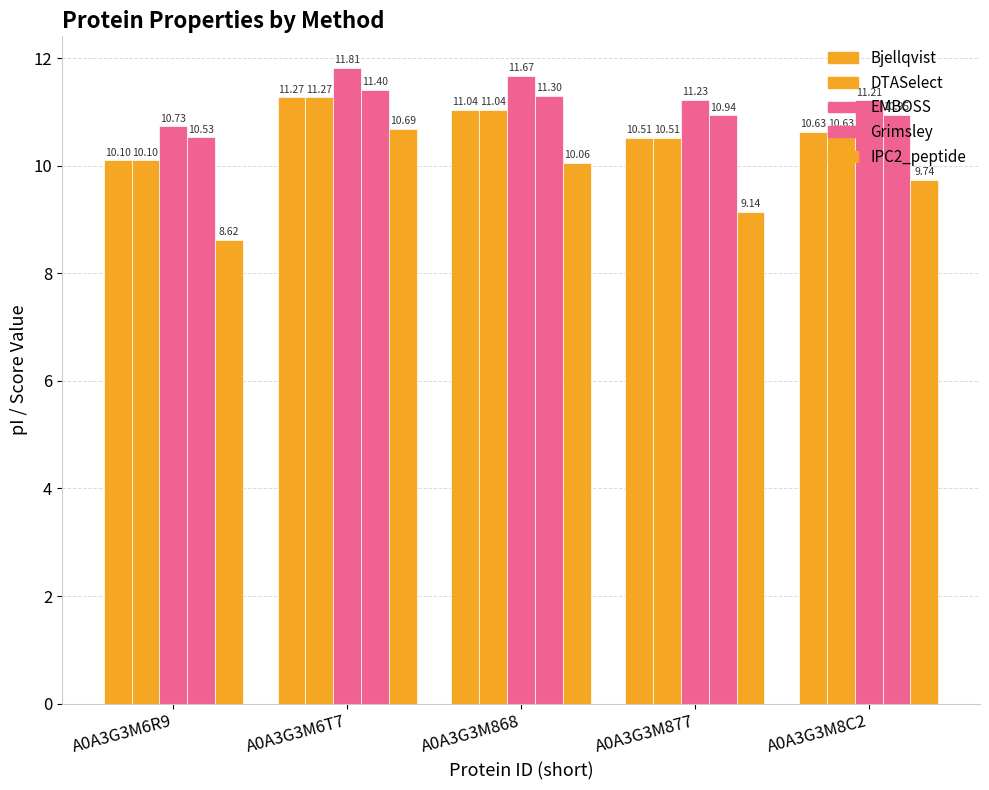

What is the difference between the maximum and minimum values in the EMBOSS series?

1.1